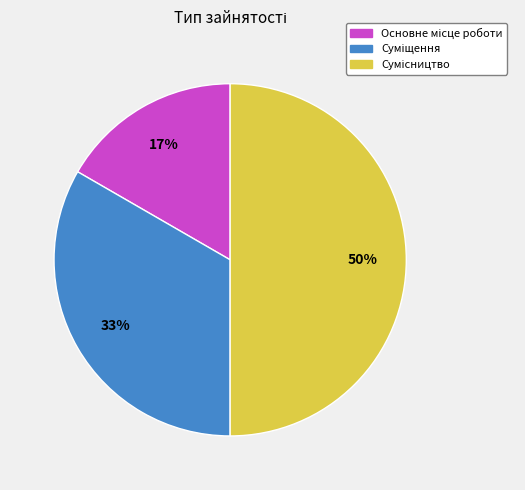

To the nearest percent, what is the average slice percentage?

33%